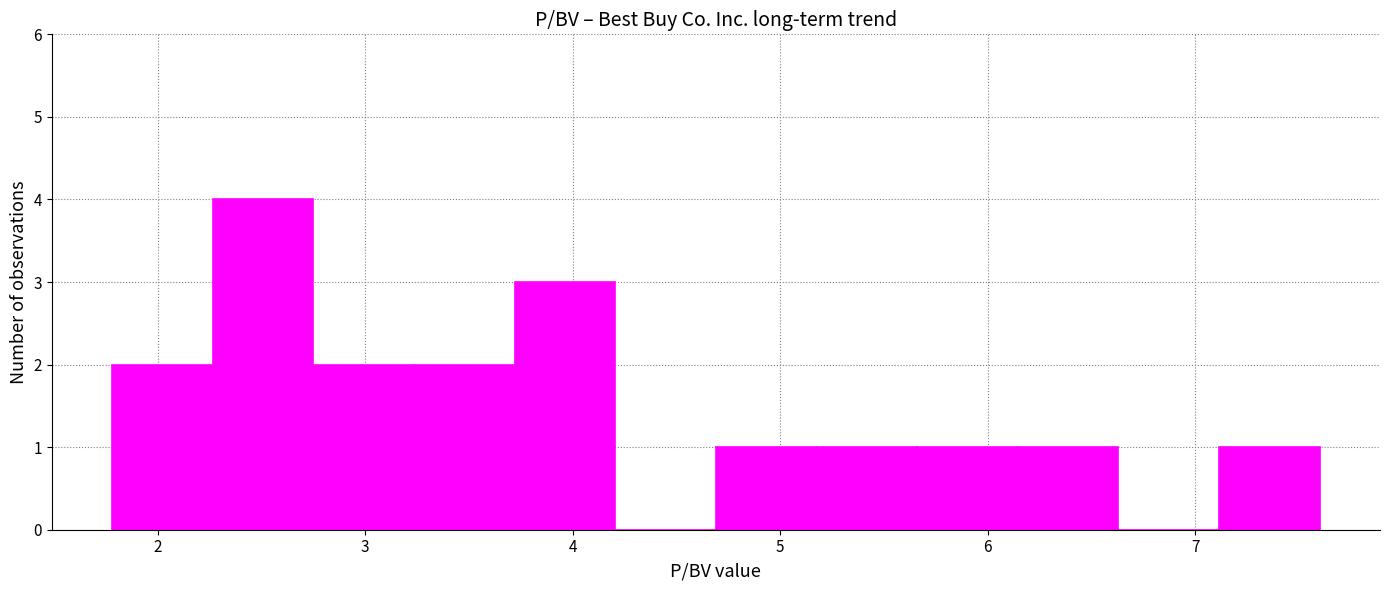

Reading left to right, transcribe this chart: for each bar, give the range it covers on the x-axis and its height. Neither the bar edges nor the heights are printed on the chart, so give them approximately, as read against the axes.

1.8 to 2.3: 2
2.3 to 2.8: 4
2.8 to 3.2: 2
3.2 to 3.7: 2
3.7 to 4.2: 3
4.2 to 4.7: 0
4.7 to 5.2: 1
5.2 to 5.7: 1
5.7 to 6.1: 1
6.1 to 6.6: 1
6.6 to 7.1: 0
7.1 to 7.6: 1